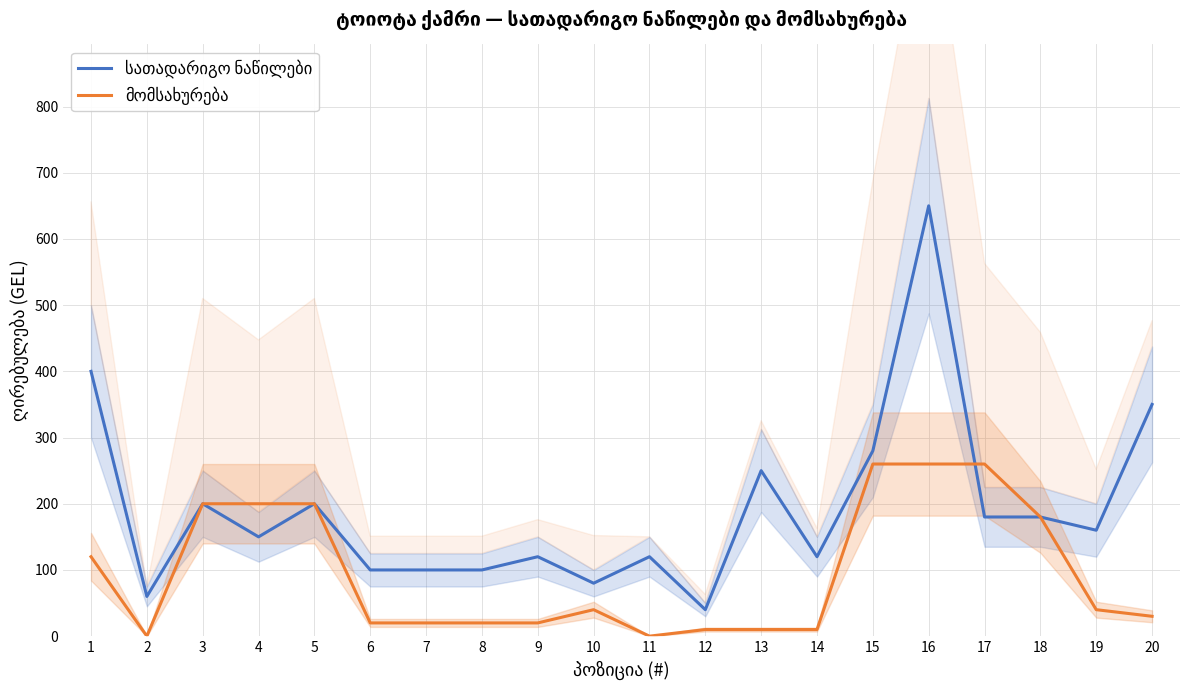

What is the value of the სათადარიგო ნაწილები point at the 9th from the left?

120